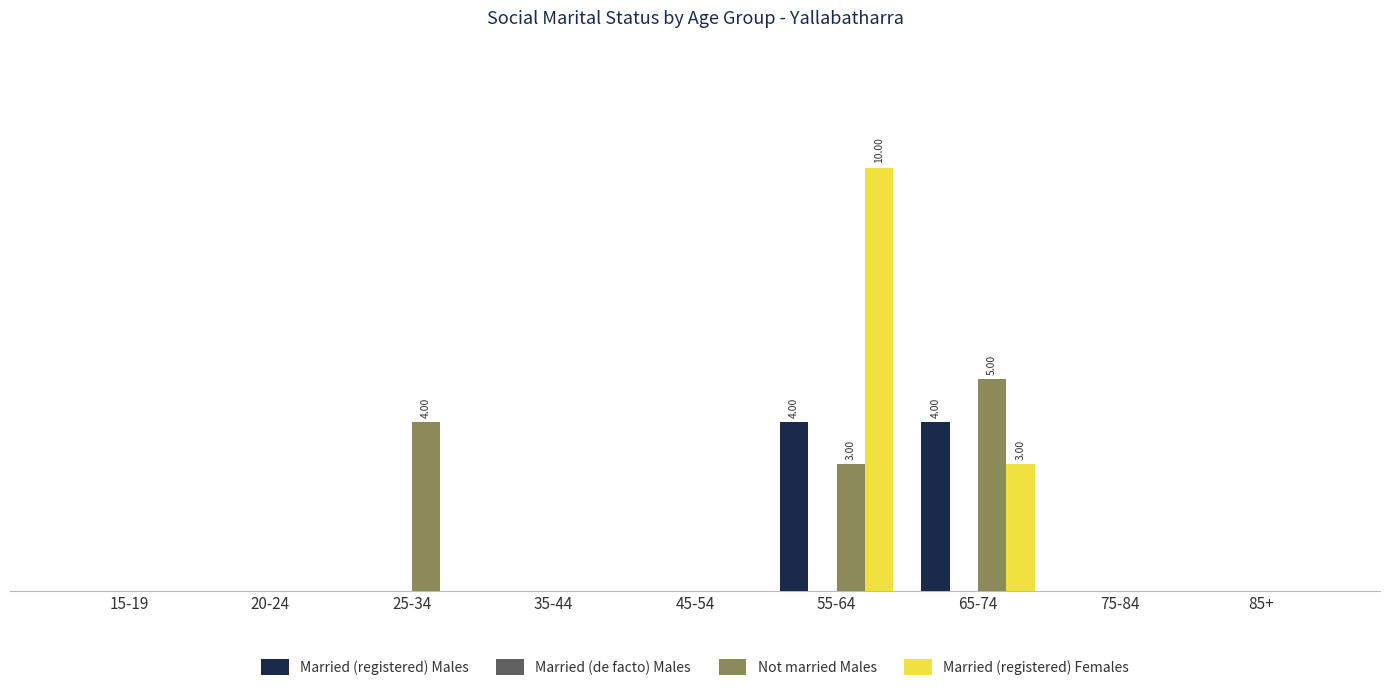

The Married (registered) Males series shows 0 at 35-44. True or false?

True